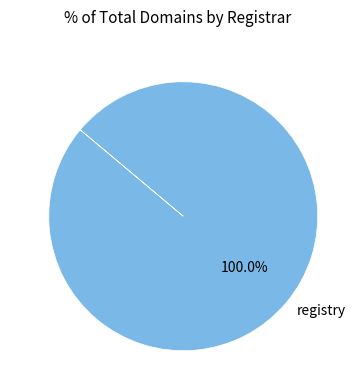

Rank the categories by value from lowest to highest.

registry